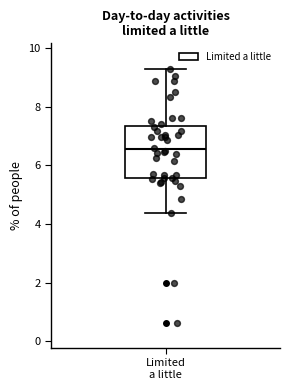

Where is the upper edge of the box for Limited a little on the y-axis? The values are not printed on the chart, so give them approximately, as read against the axis.

7.4